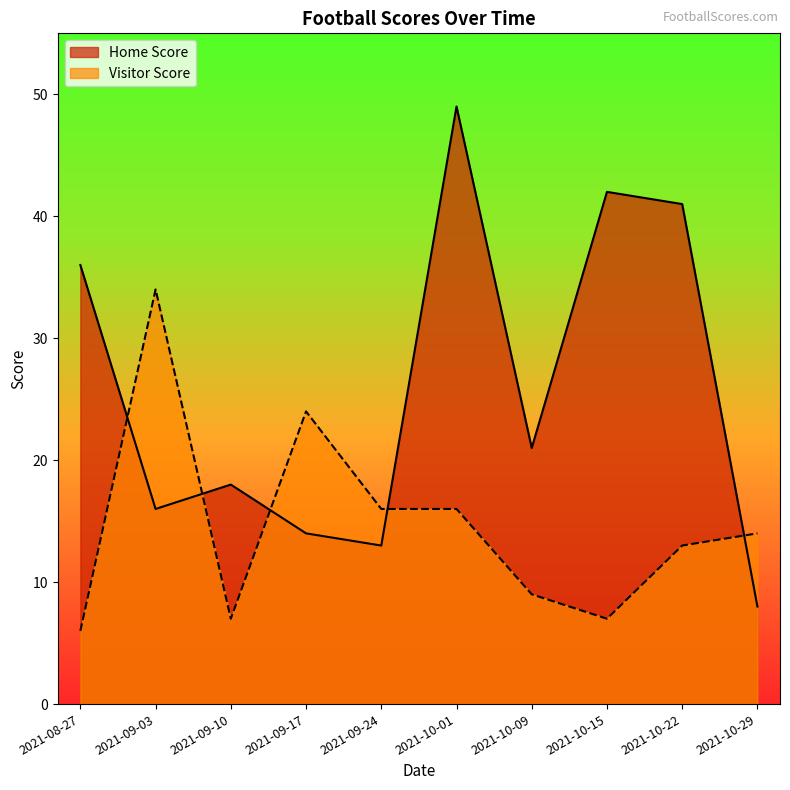

Is the value of Home Score at 2021-10-01 greater than the value of Visitor Score at 2021-08-27?

Yes